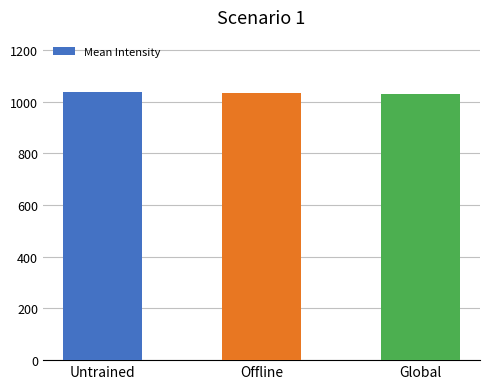

How many bars are there in total?

3